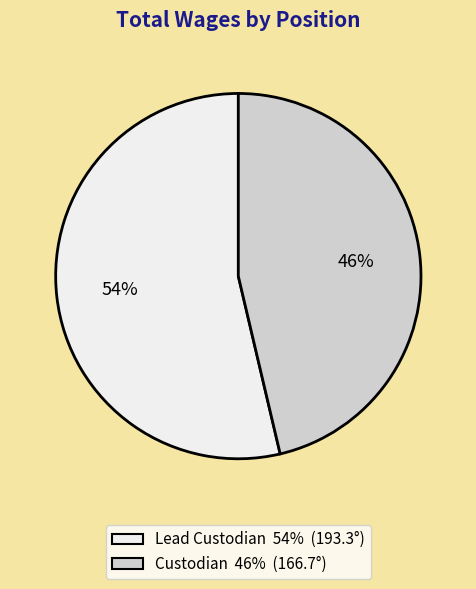

Do Custodian and Lead Custodian together represent more than half of the pie?

Yes